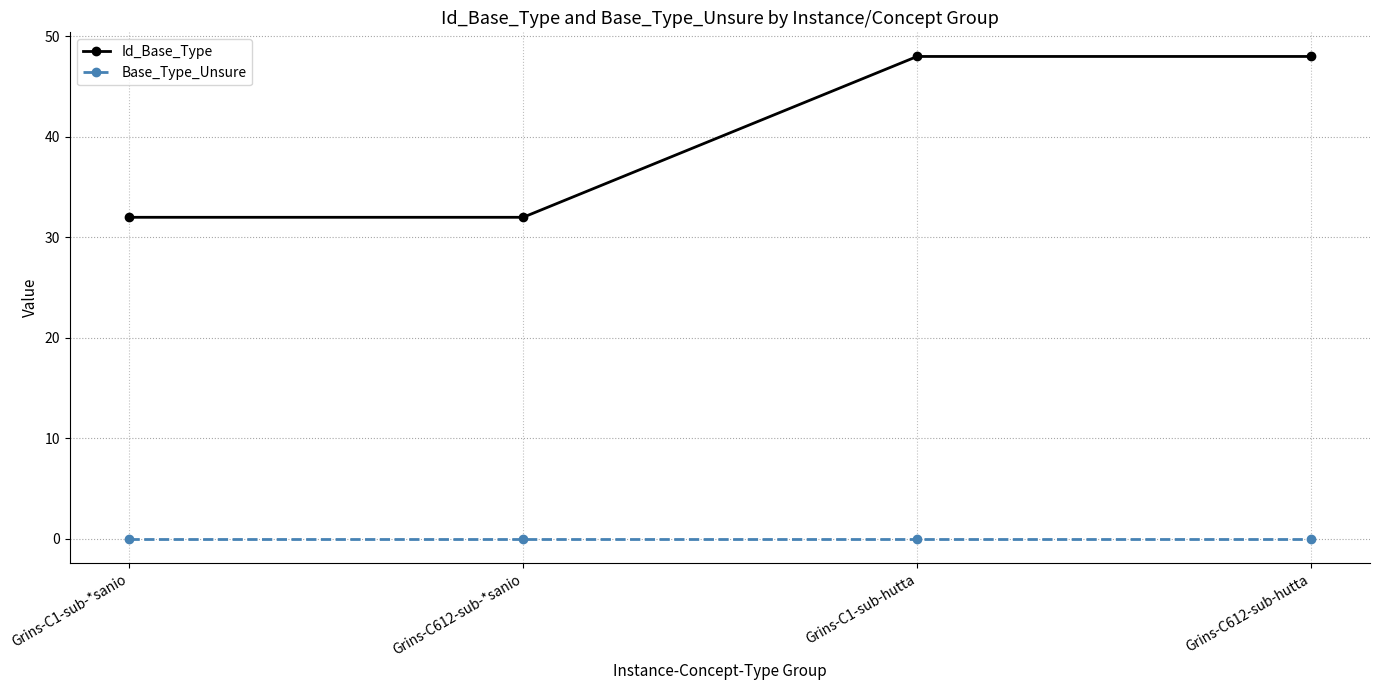

What are all the series names shown in the legend?

Id_Base_Type, Base_Type_Unsure